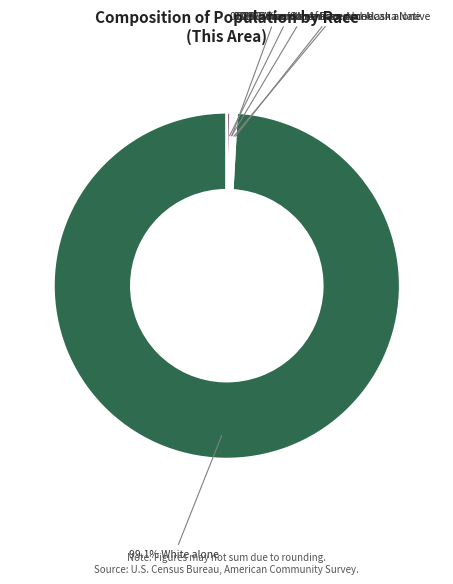

To the nearest percent, what is the difference between the largest and smallest slice percentages?

99%